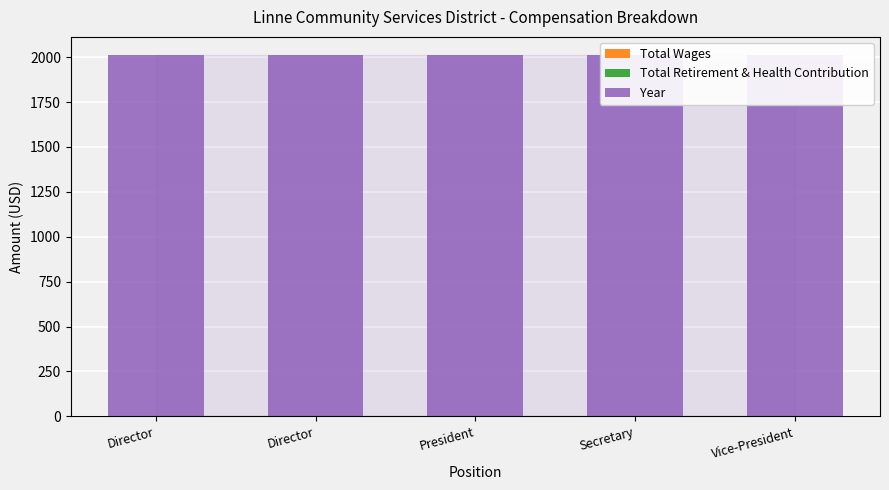

List the labels in order of Year value, smallest first.

Director, Director, President, Secretary, Vice-President